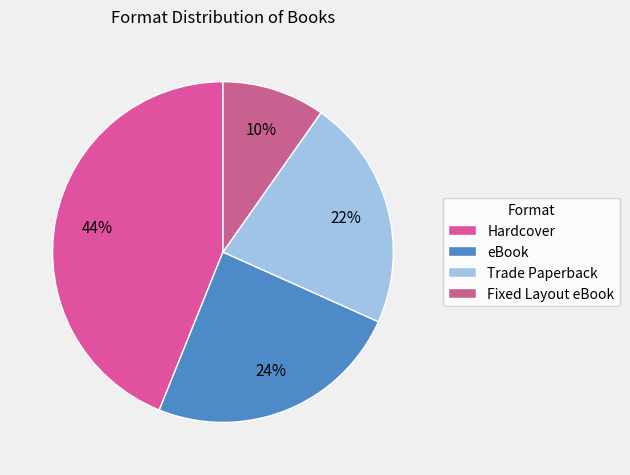

How many segments does this pie chart have?

4